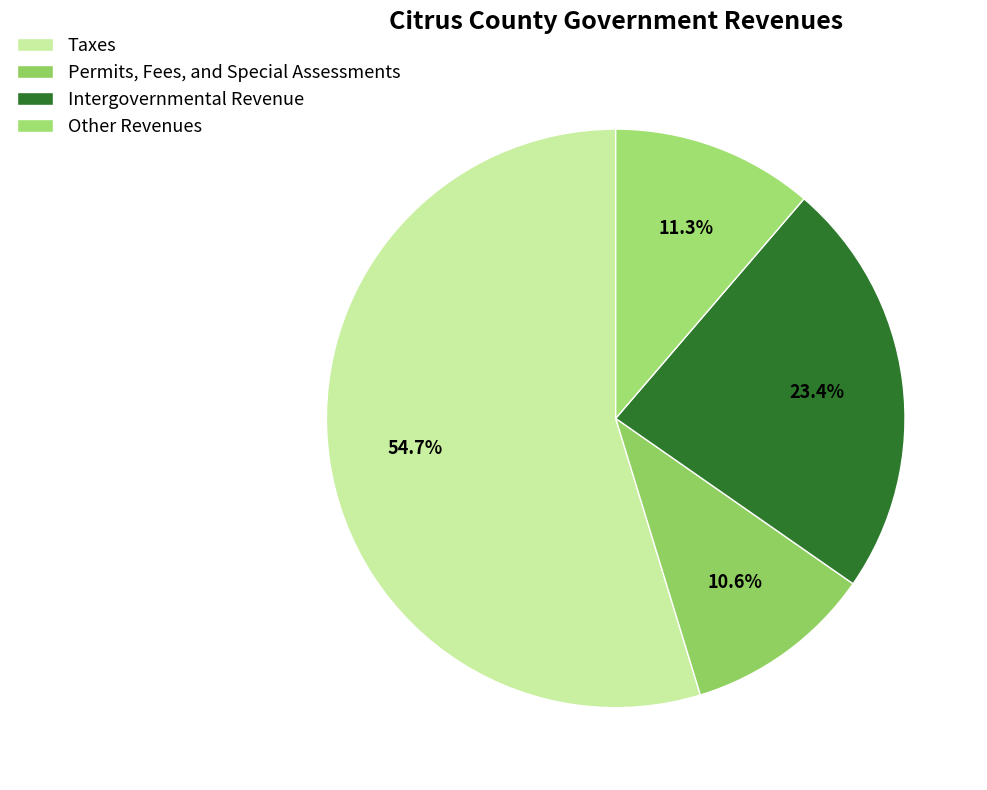

To the nearest percent, what portion does Other Revenues represent?

11%